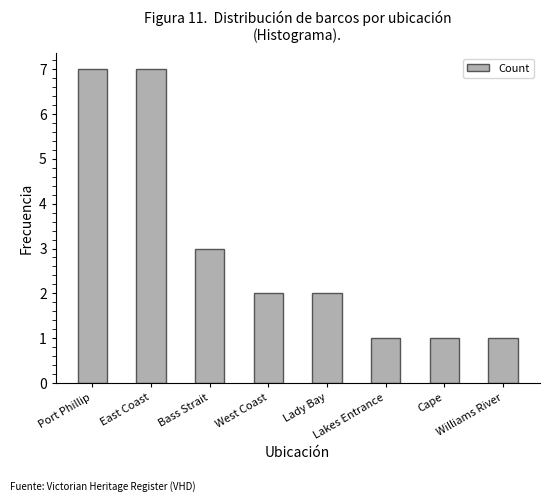

What is the value of the 7th bar from the left?

1